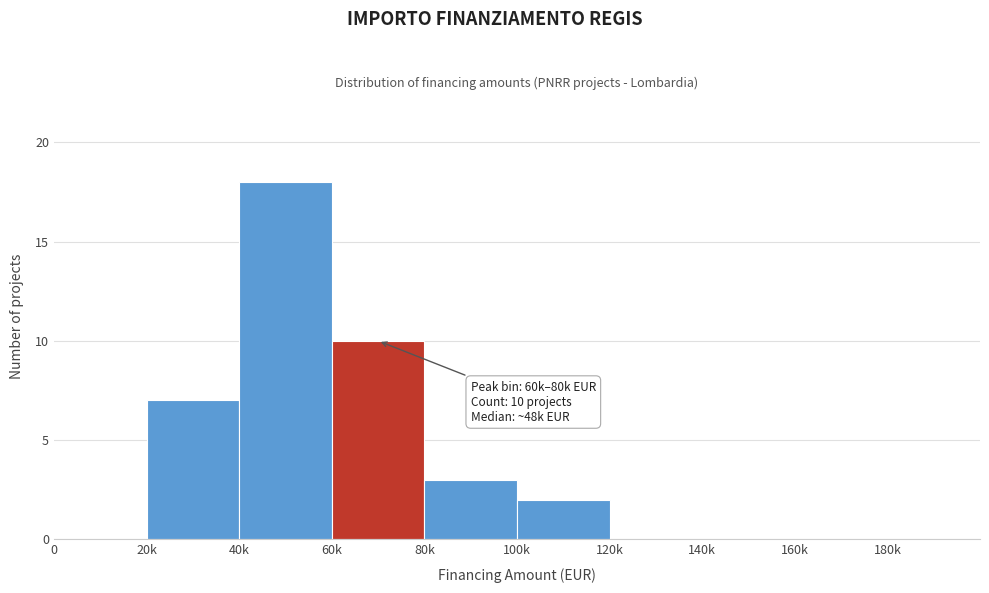

Reading left to right, what are all the values shown in this chart?

0=0	20k=7	40k=18	60k=10	80k=3	100k=2	120k=0	140k=0	160k=0	180k=0